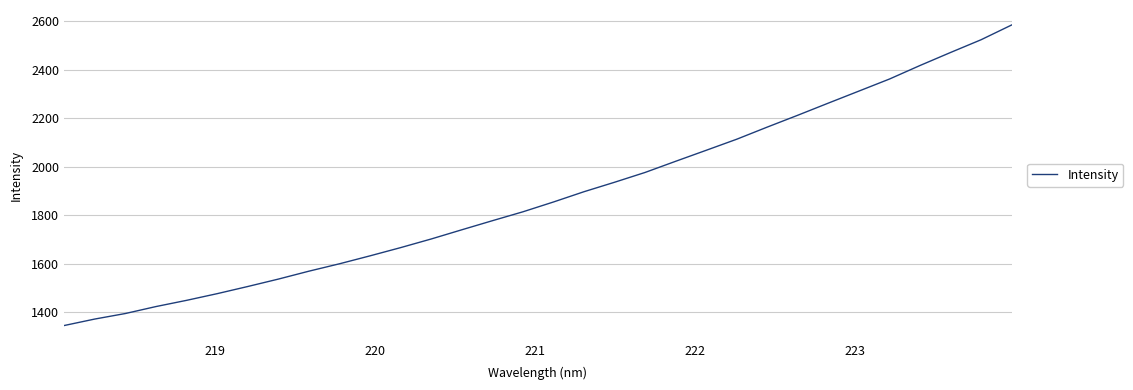

What is the greatest value displayed?

2584.8